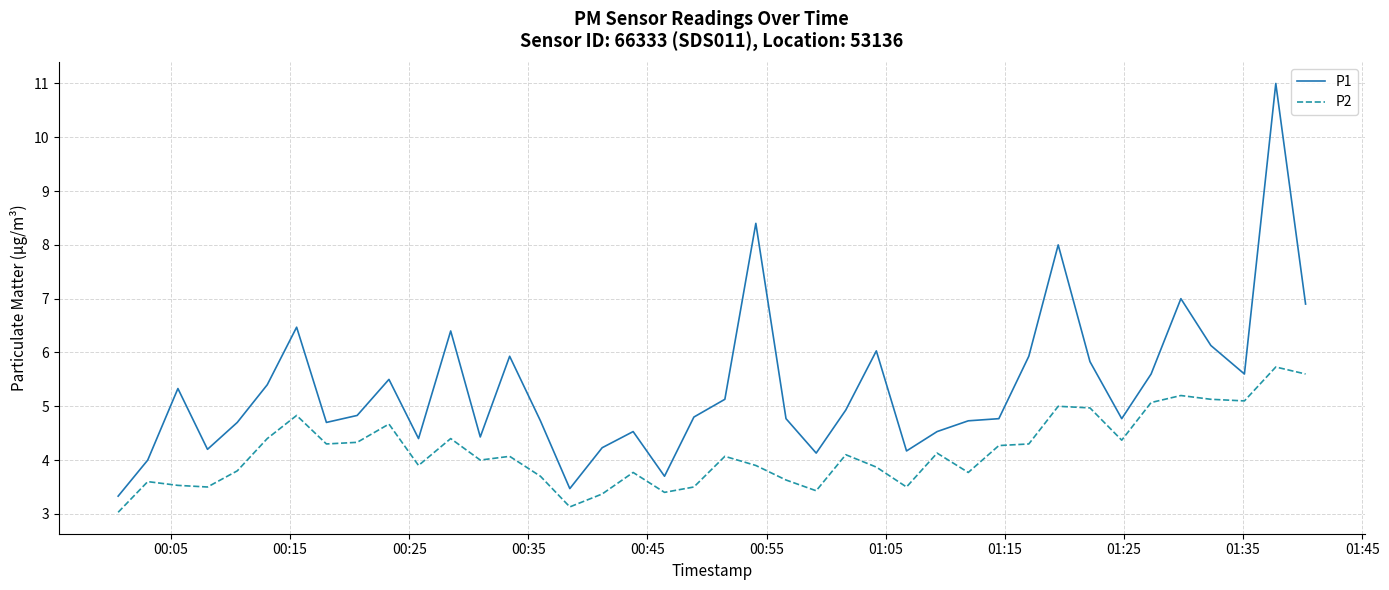

Does the chart display data point markers on the line(s)?

No